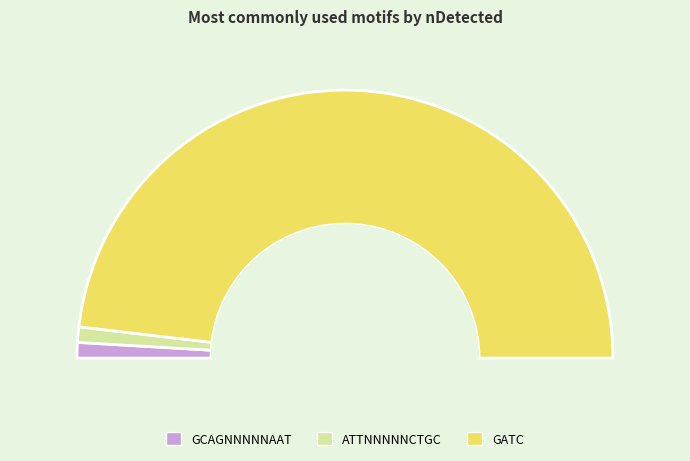

How many slices are in this pie chart?

3